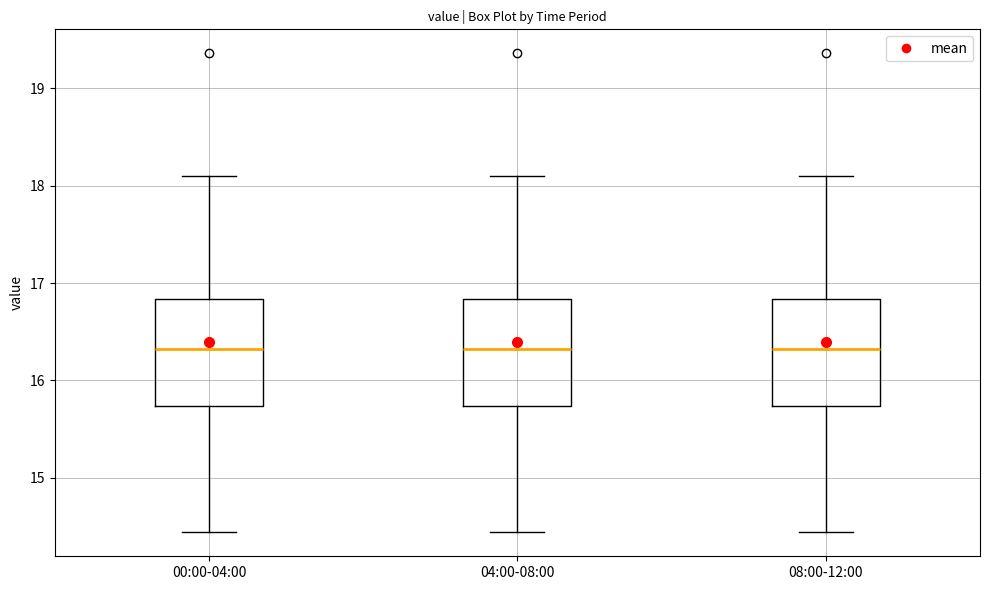

Where is the lower edge of the box for 04:00-08:00 on the y-axis? The values are not printed on the chart, so give them approximately, as read against the axis.

15.7